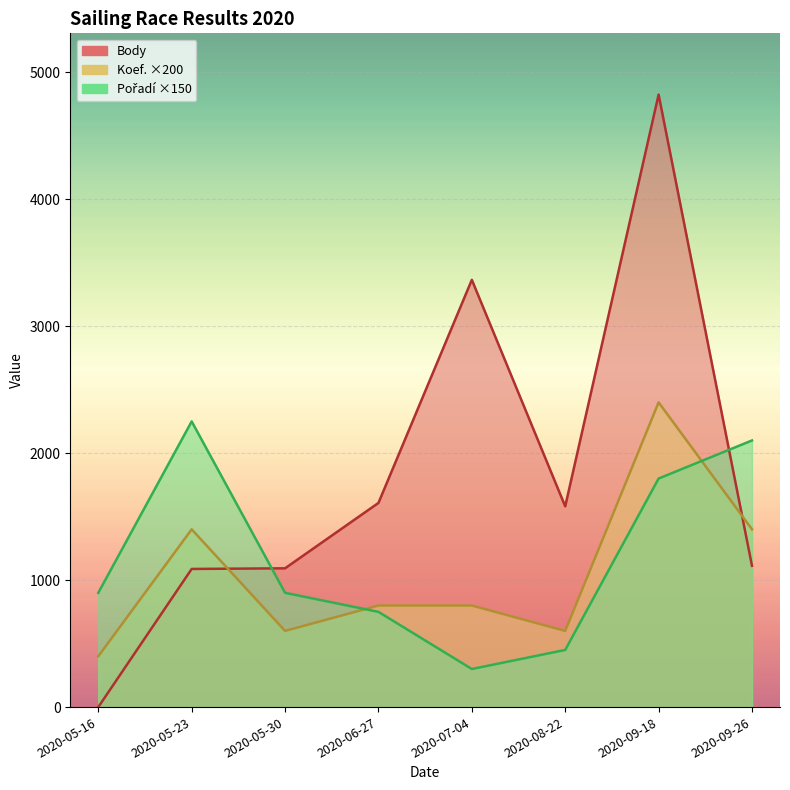

Reading left to right, list all the values displayed in this chart.

Body: 2020-05-16=0	2020-05-23=1088	2020-05-30=1093	2020-06-27=1608	2020-07-04=3365	2020-08-22=1581	2020-09-18=4824	2020-09-26=1113
Koef.: 2020-05-16=400	2020-05-23=1400	2020-05-30=600	2020-06-27=800	2020-07-04=800	2020-08-22=600	2020-09-18=2400	2020-09-26=1400
Pořadí: 2020-05-16=900	2020-05-23=2250	2020-05-30=900	2020-06-27=750	2020-07-04=300	2020-08-22=450	2020-09-18=1800	2020-09-26=2100